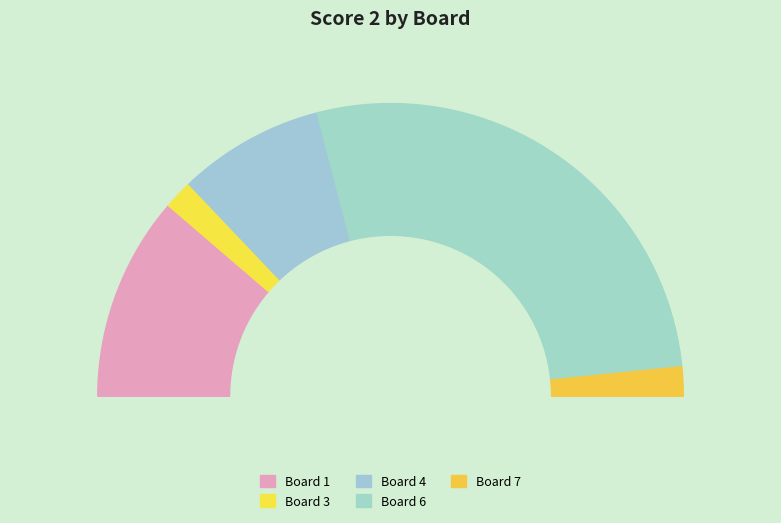

What percentage is NOT represented by Board 2?

100.0%